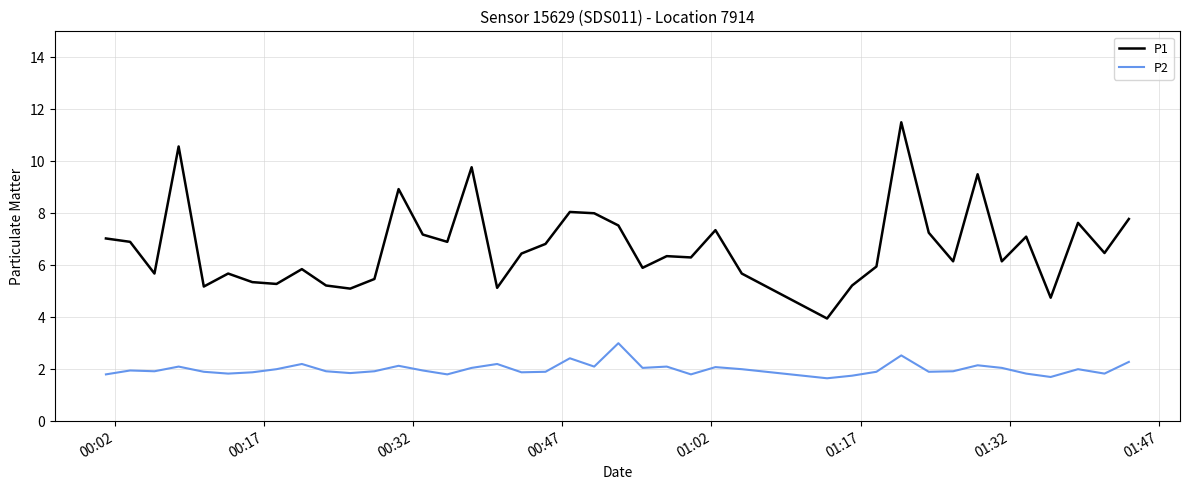

List the series in order of their overall mean, highest first.

P1, P2